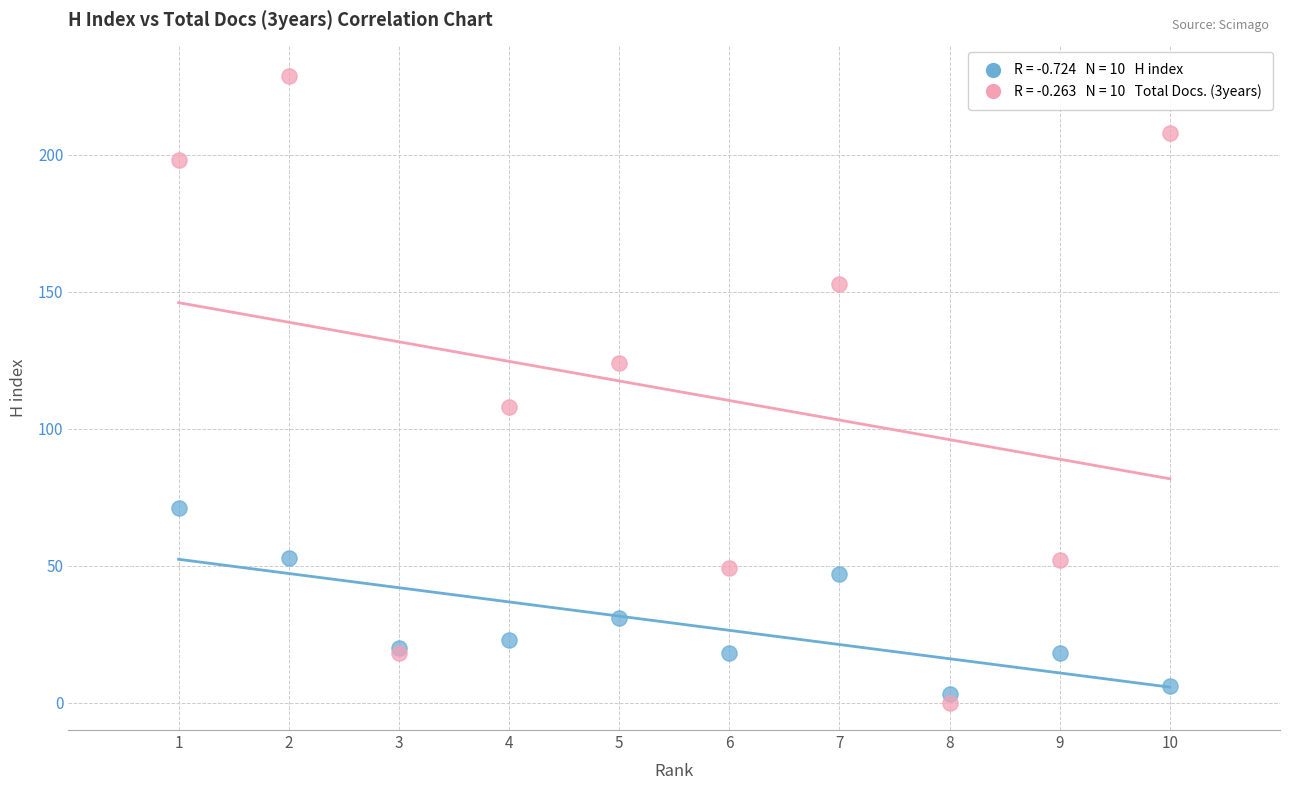

Across all series, what Y value is closest to 114?

108